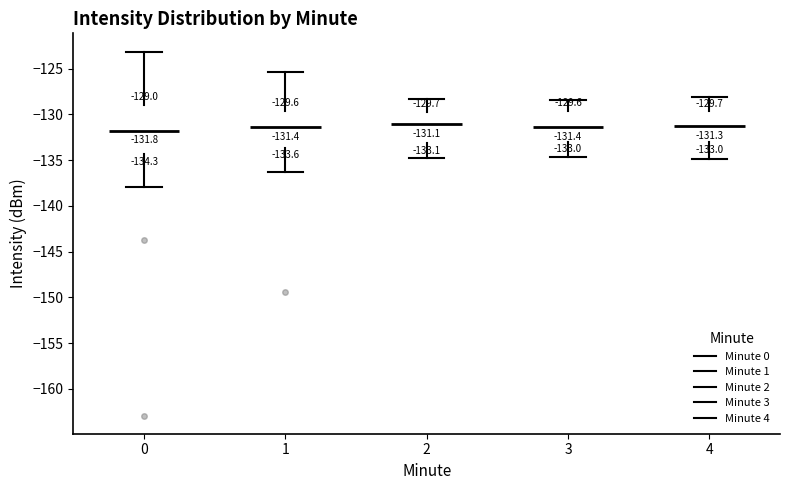

Which box is the tallest, from its lower edge to its upper edge?

0